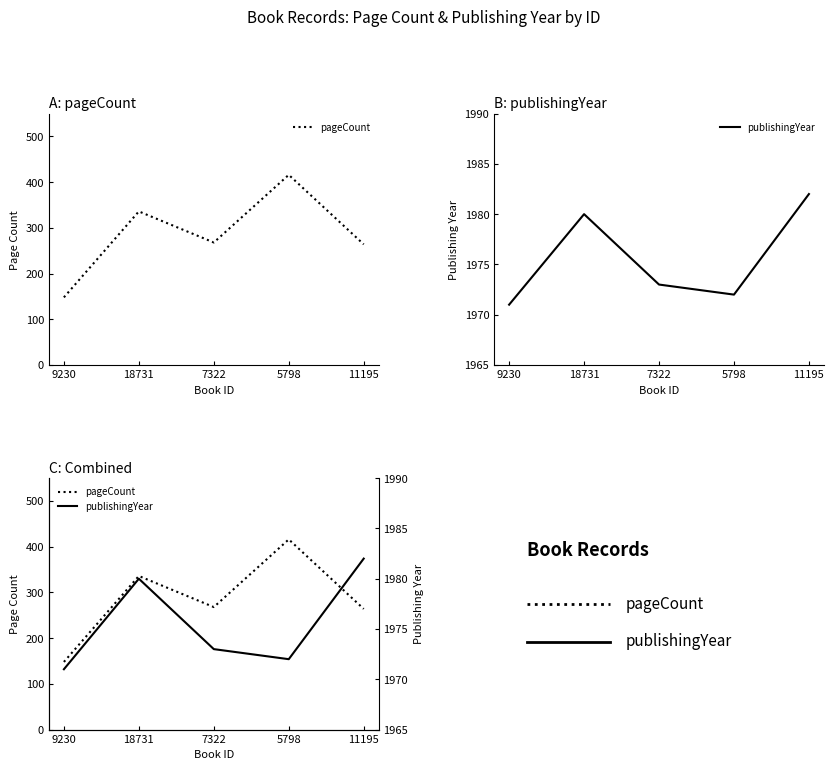

Which series has the largest total across all categories?

publishingYear